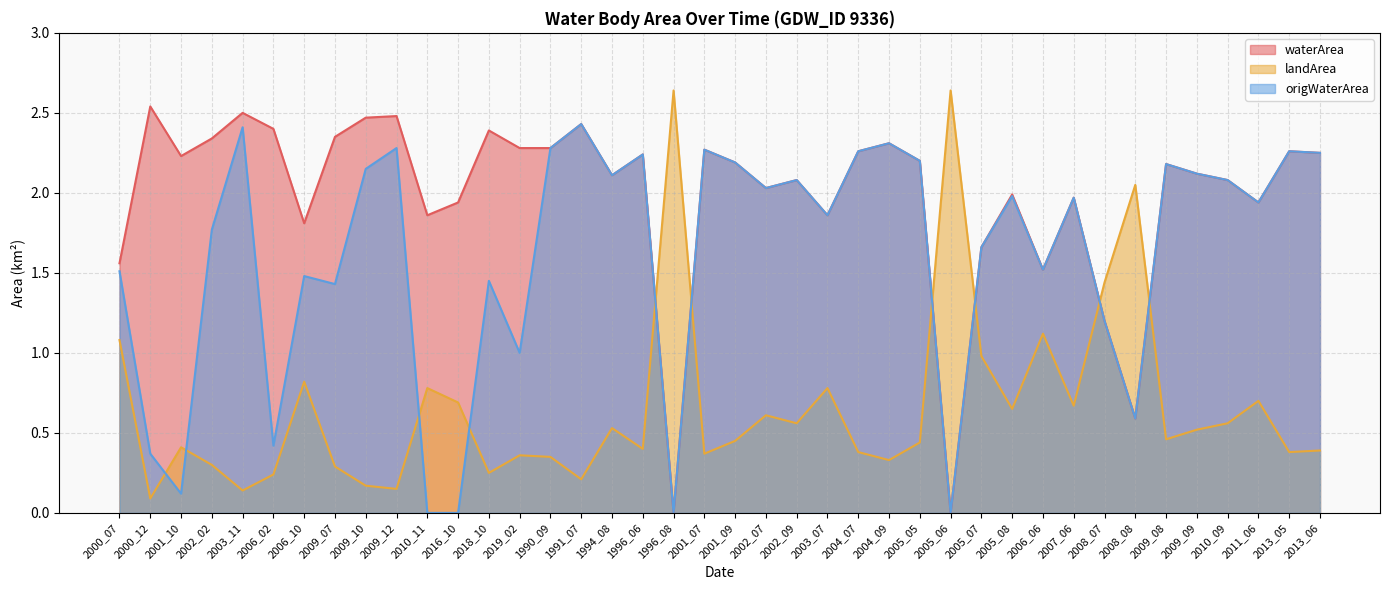

Where is landArea nearest to the value 1?

2005_07